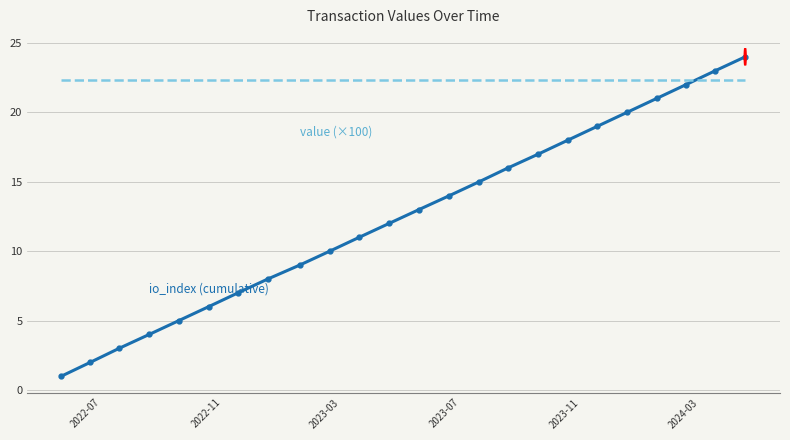

What is the smallest value displayed?

1.0